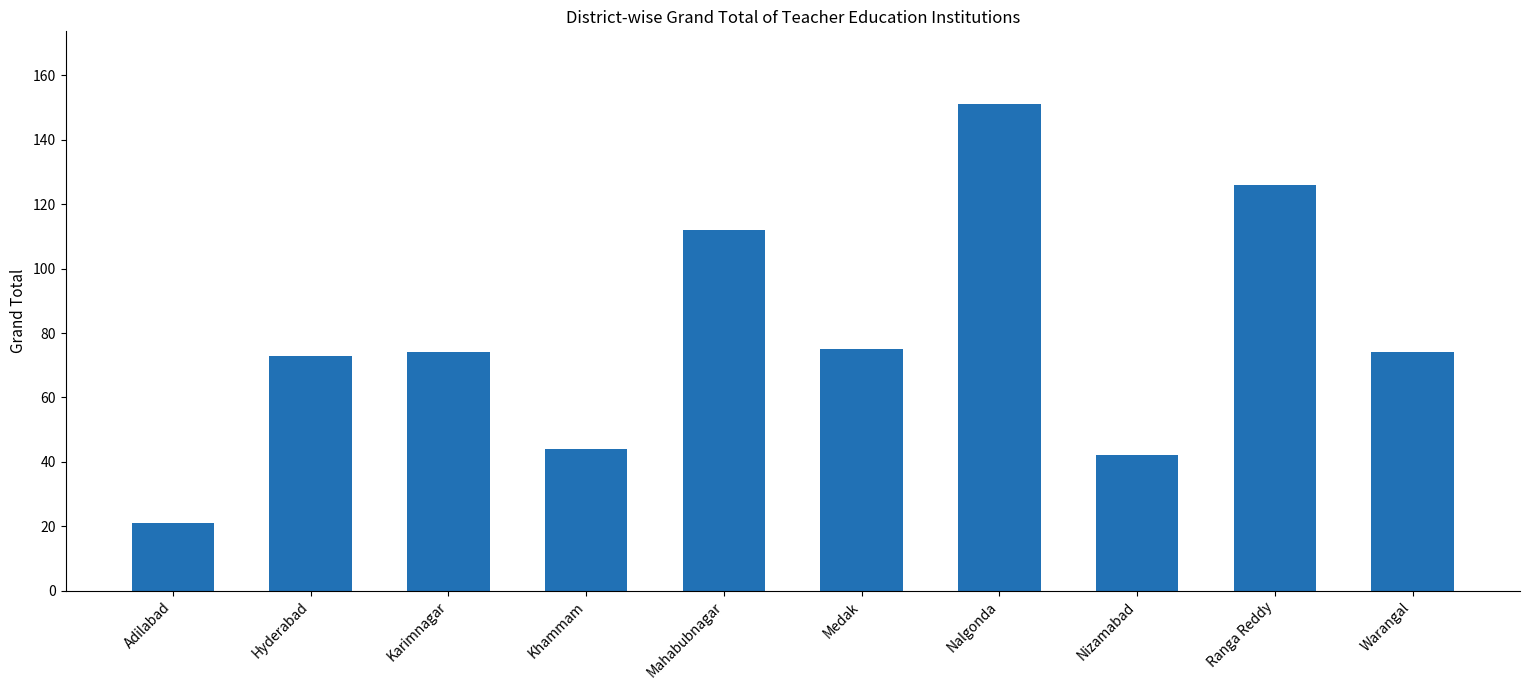

What is the value of the 6th bar from the left?

75